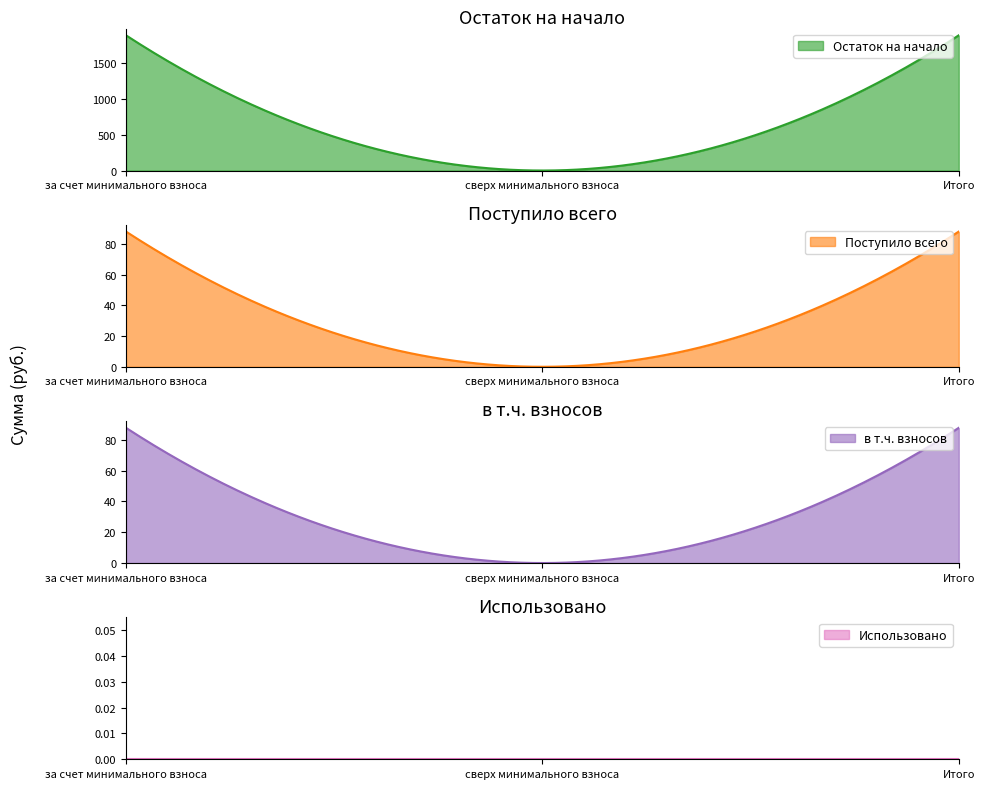

What value does the Остаток на начало series have at Итого?

1884.6